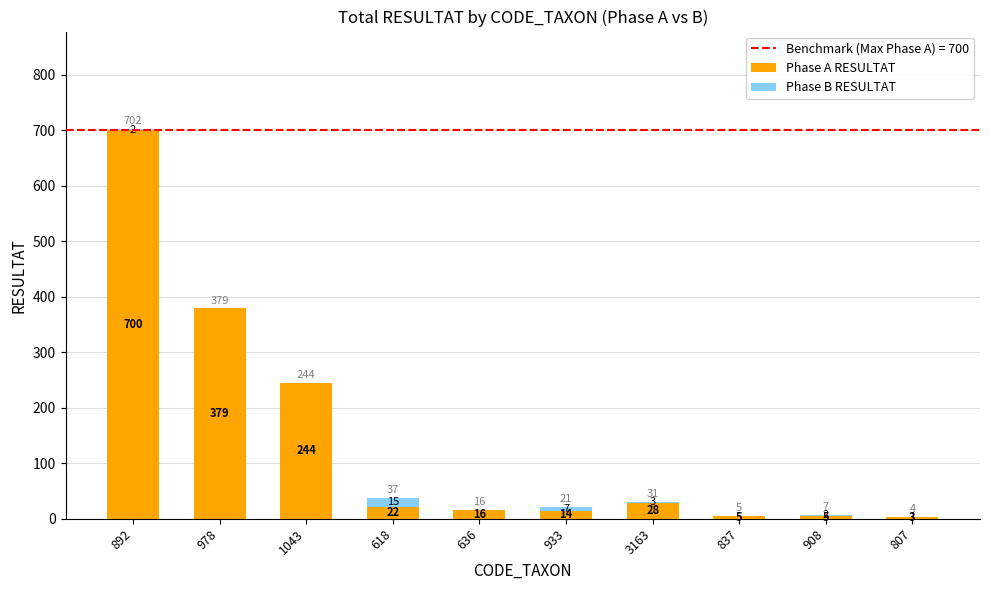

Count the number of data series in this chart.

2